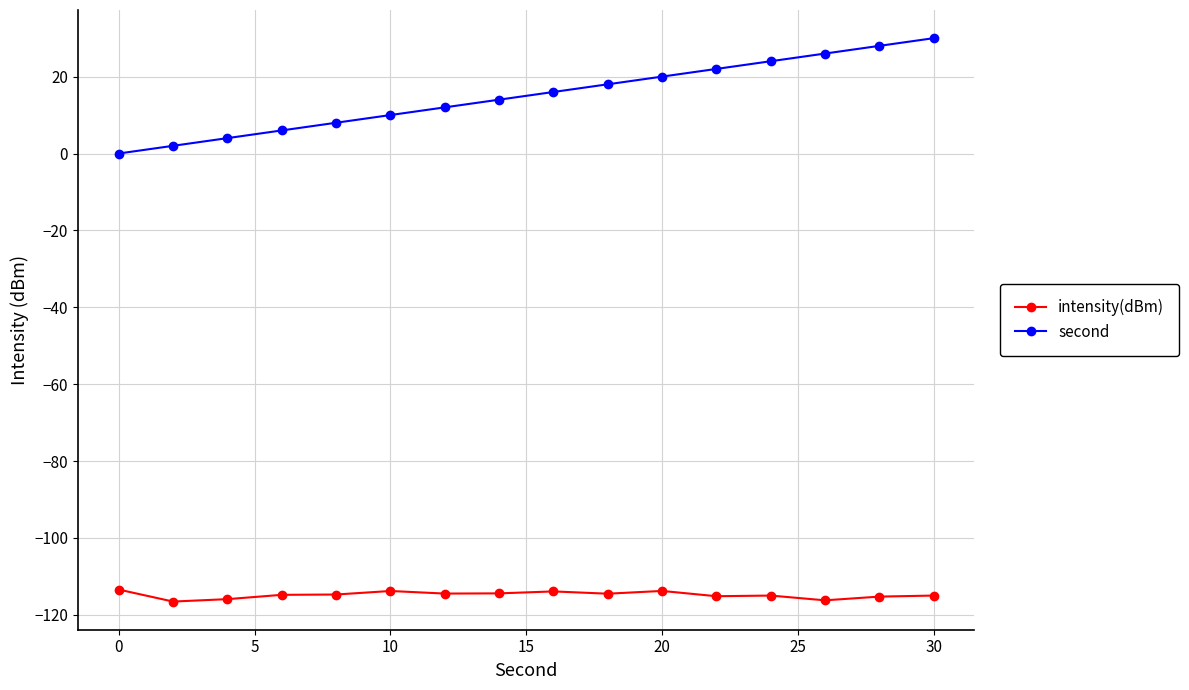

What is the lowest value of the intensity(dBm) series?

-116.5